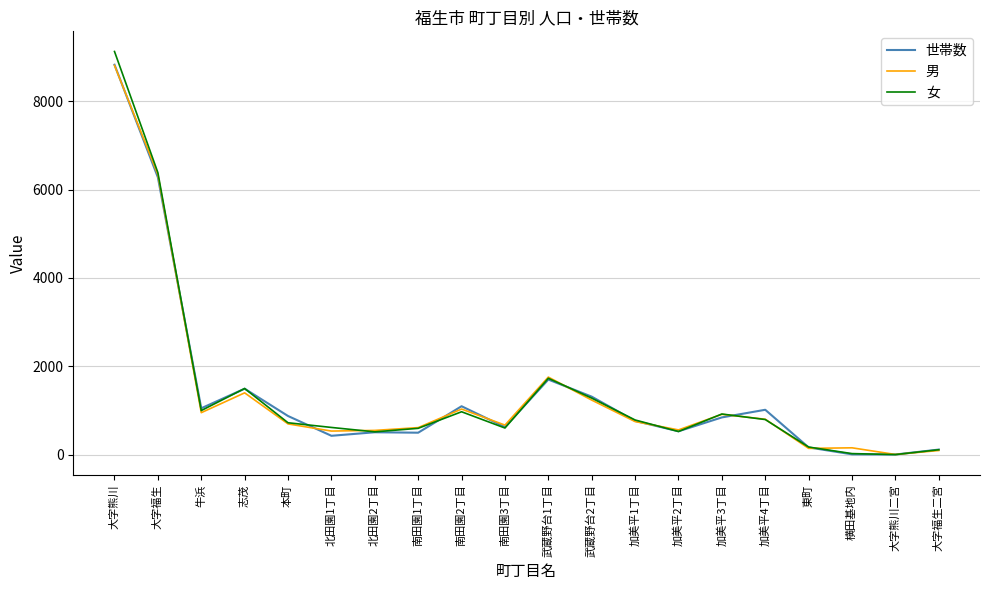

The 男 series shows 8812 at 大字熊川. True or false?

True